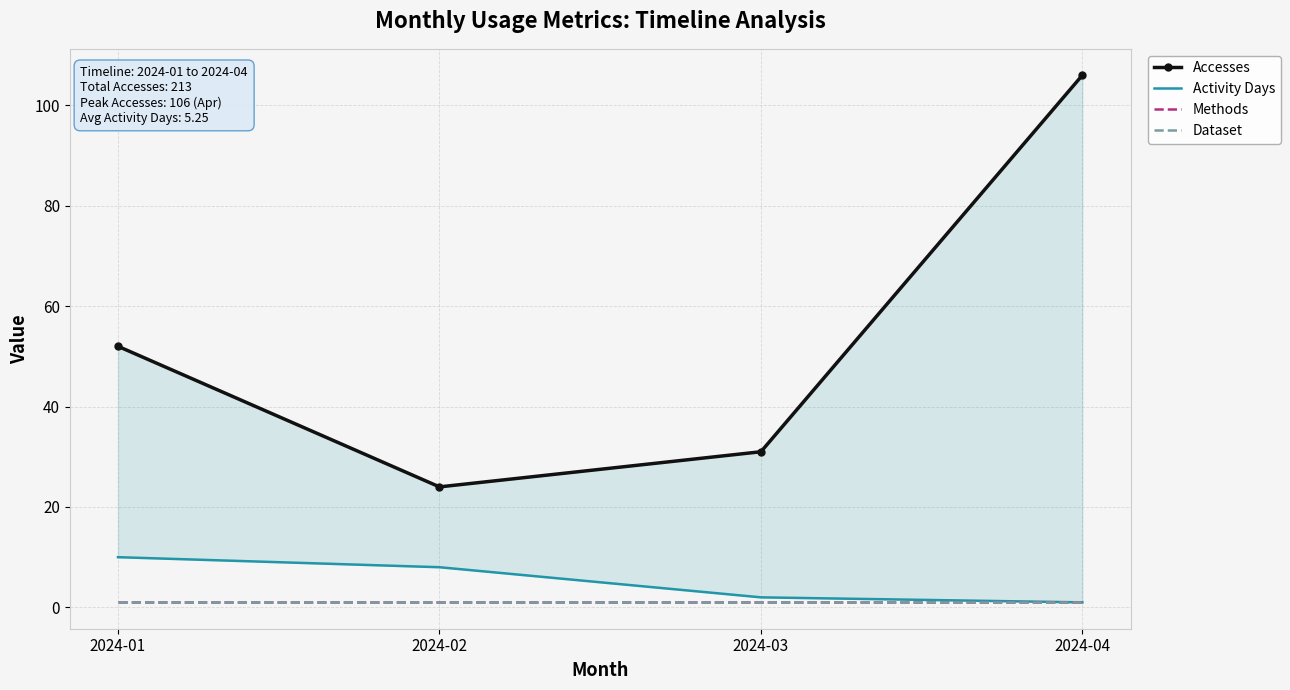

At which label does Methods reach its minimum?

2024-01